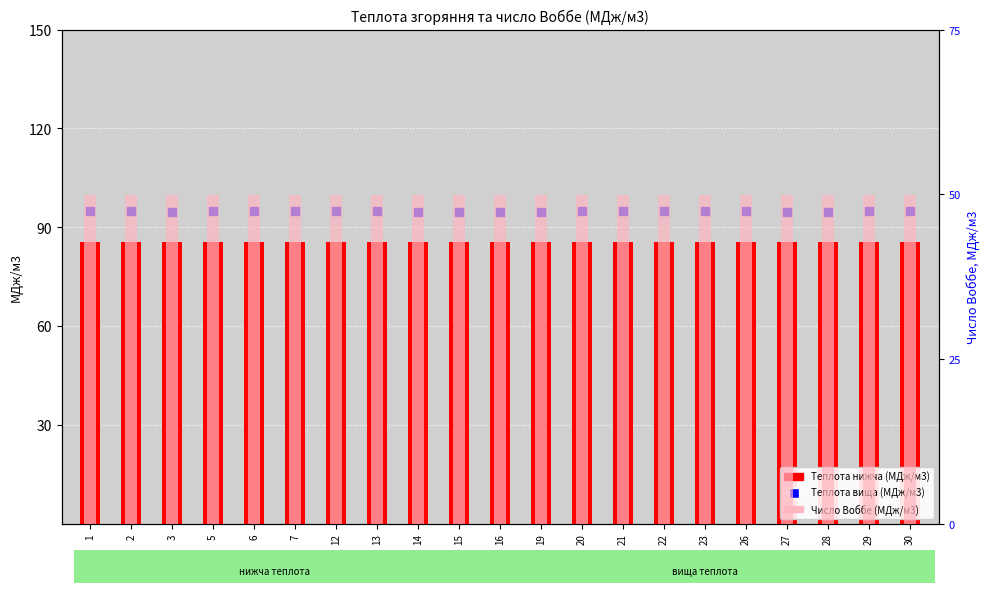

What is the total value across all series at 16?

144.6